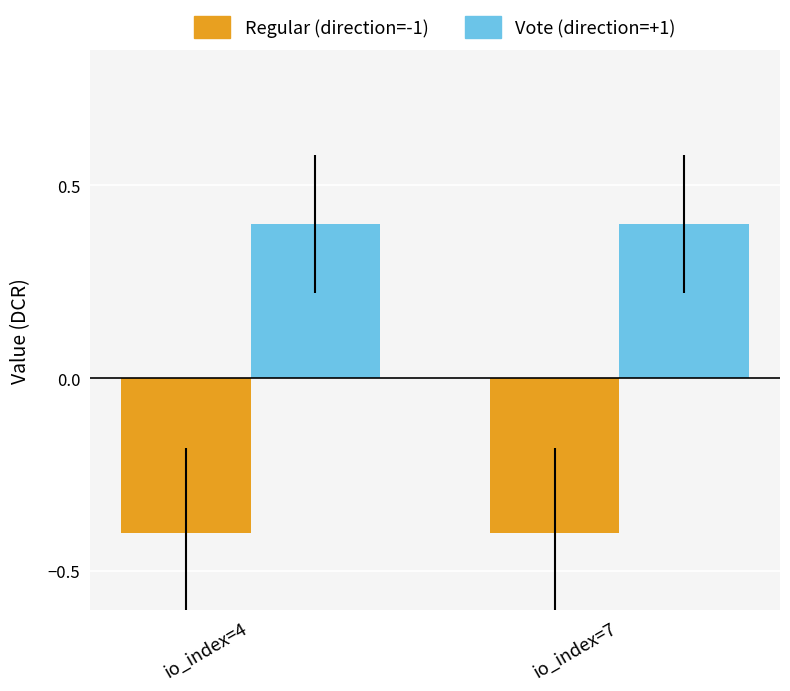

What is the greatest value displayed?

0.4